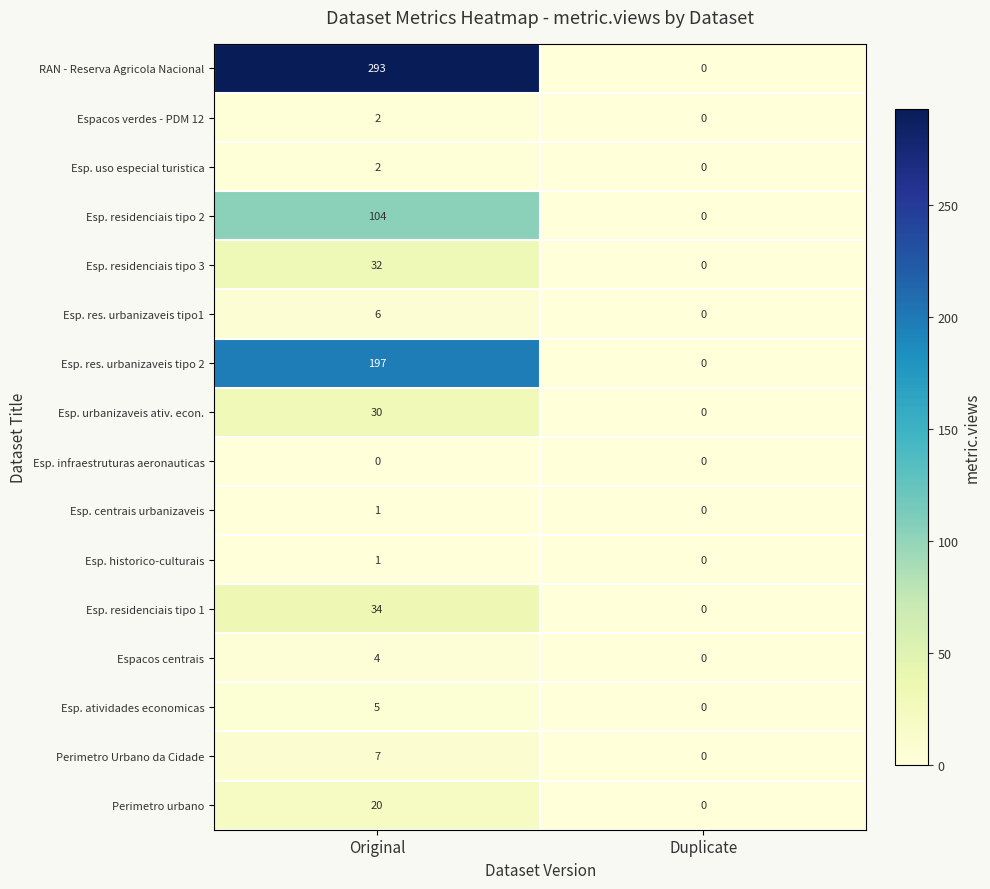

What is the approximate value of Esp. res. urbanizaveis tipo 2 at Original, to the nearest 50?

200